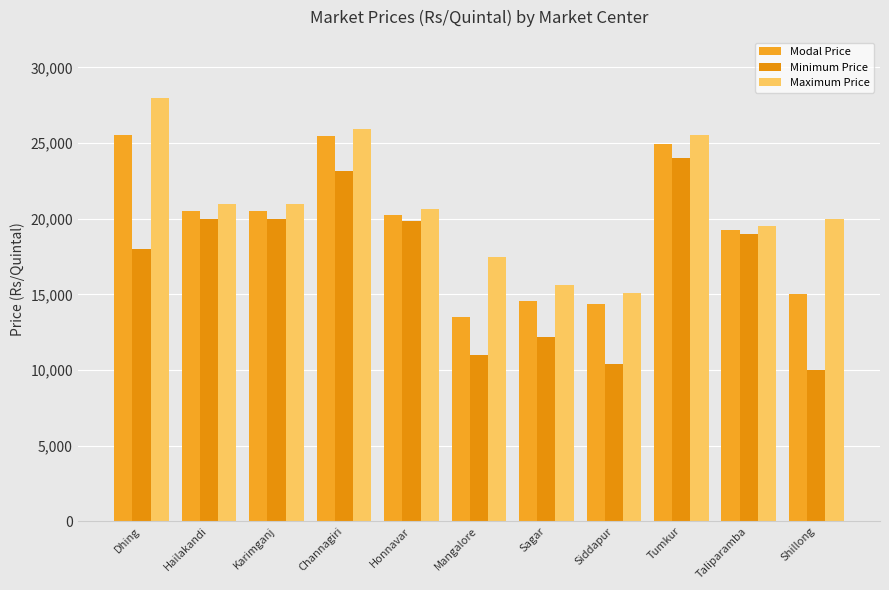

At how many categories does at least one series exceed 18251?

8